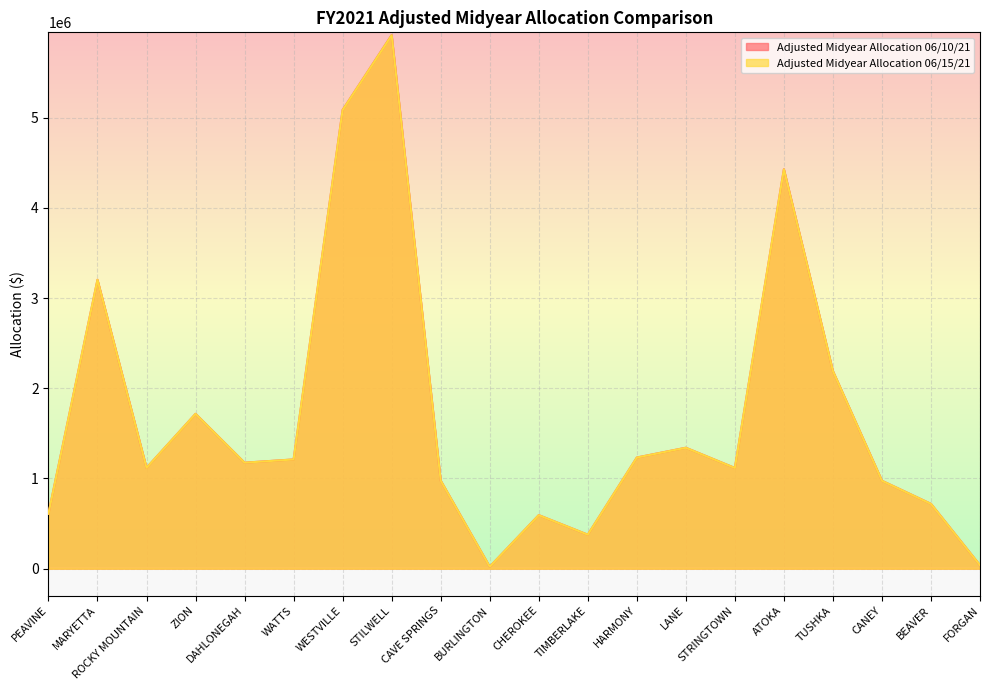

List the series in order of their peak value, highest first.

Adjusted Midyear Allocation 06/10/21, Adjusted Midyear Allocation 06/15/21